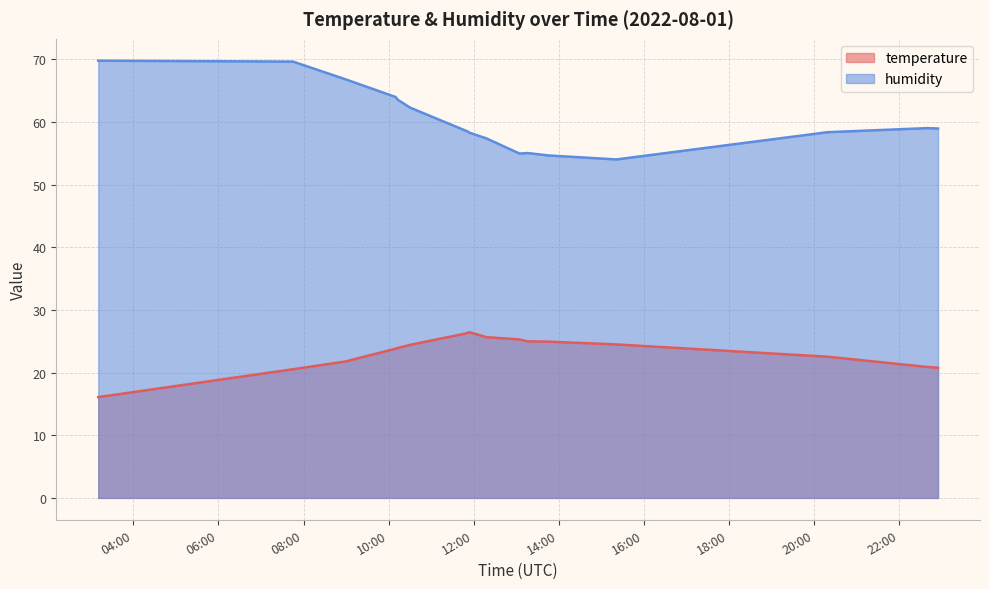

What is the highest value of the humidity series?

69.8